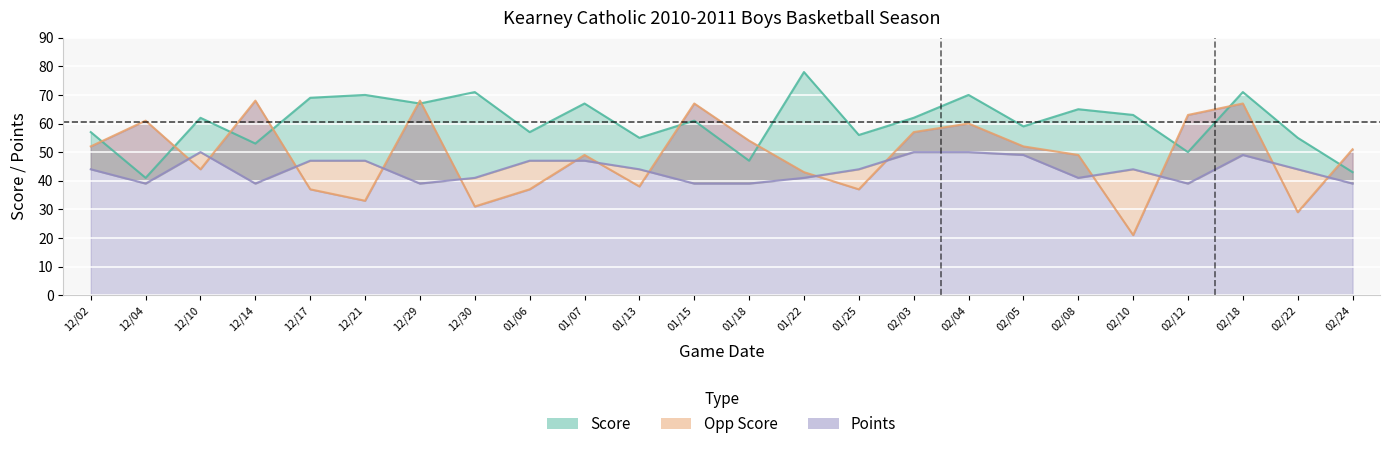

What position from the left is 12/30?

8